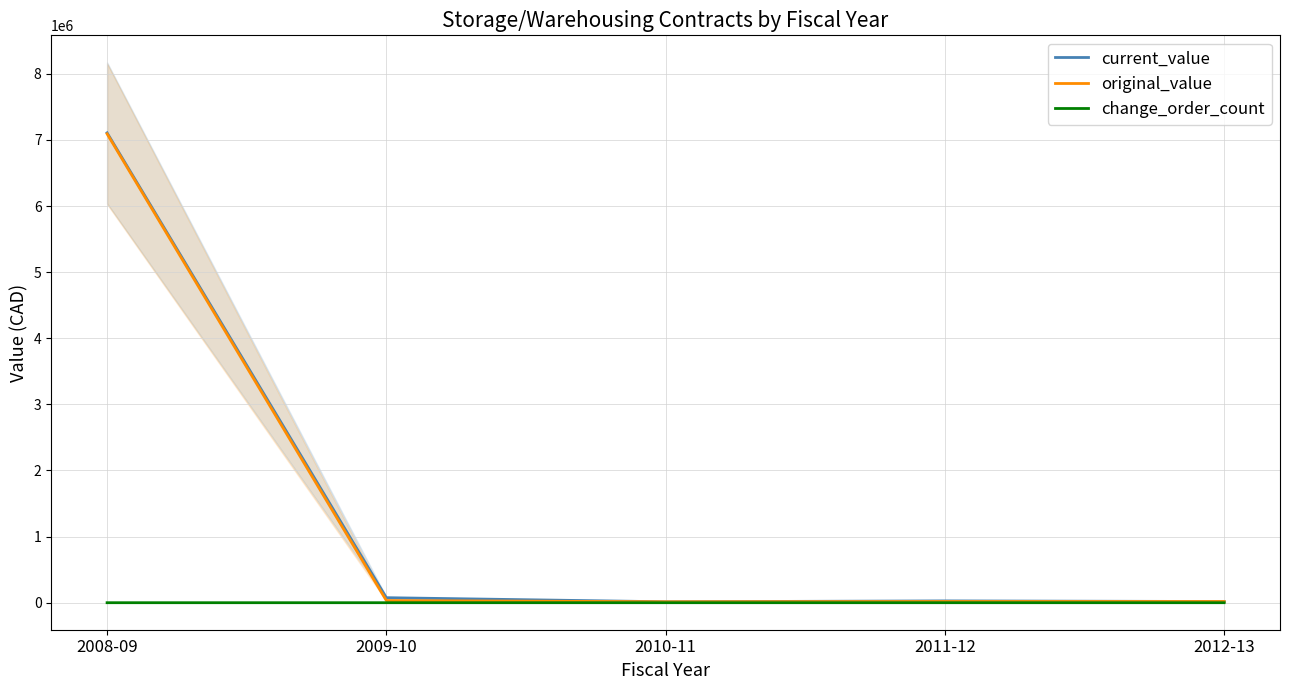

List the series in order of their peak value, lowest first.

change_order_count, original_value, current_value